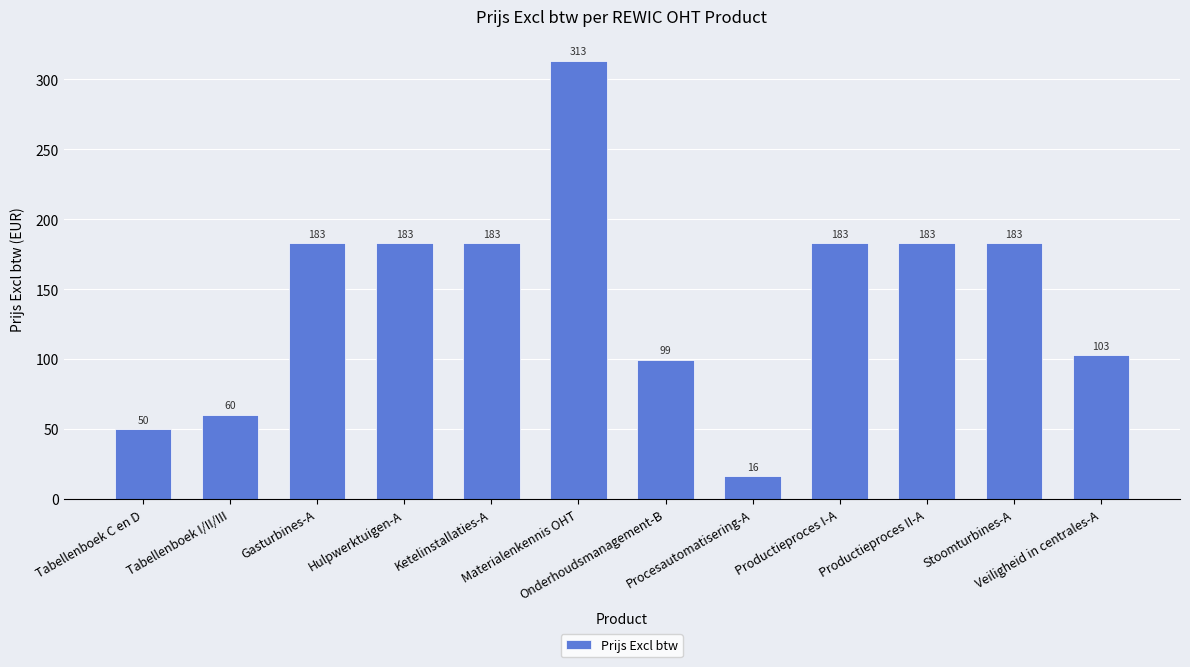

Does the chart contain any negative values?

No